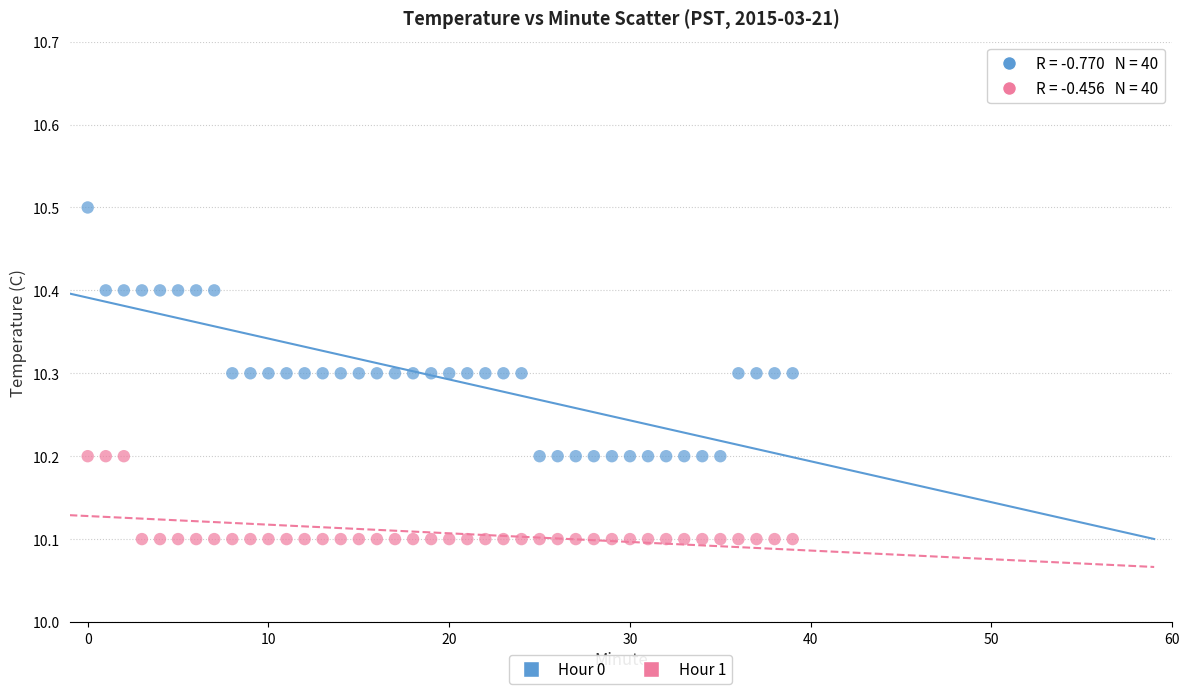

Which series reaches the minimum Y coordinate?

Hour 1